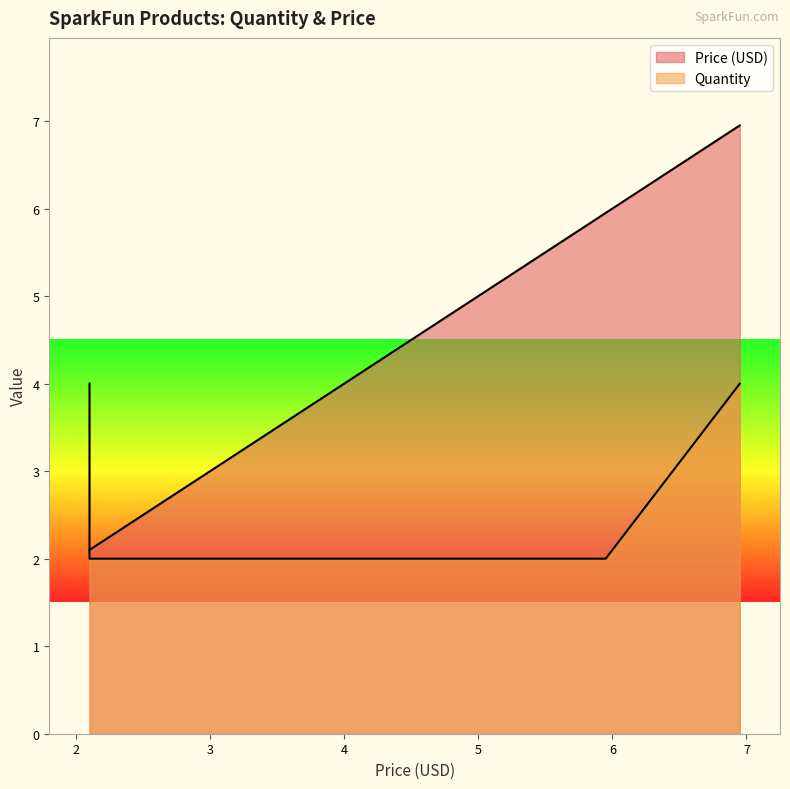

What is the sum of the Price (USD) values at PRT-11250 and DEV-08776?

9.1